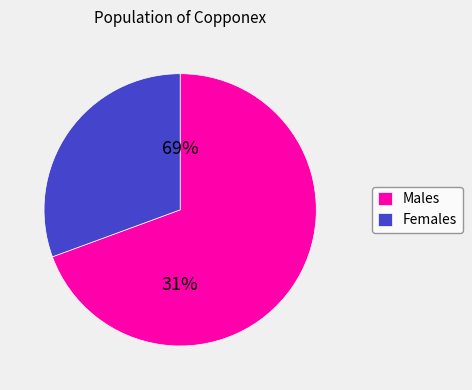

Which has a higher value, pct65 or pct35?

pct35